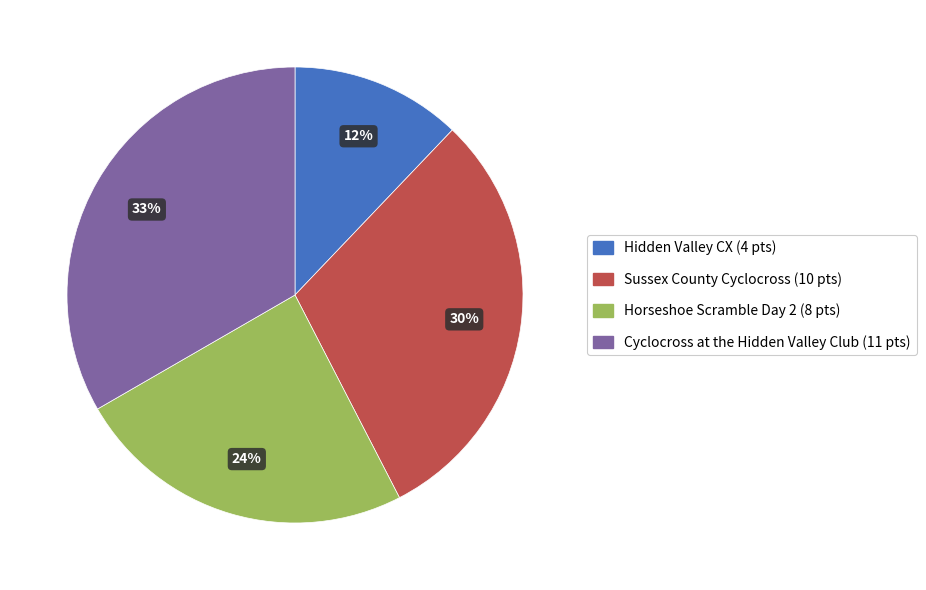

To the nearest percent, what percentage of the pie is Horseshoe Scramble Day 2?

24%